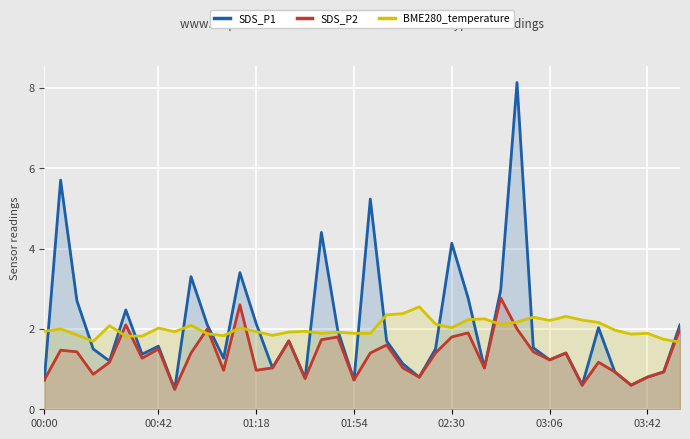

Does the chart display data point markers on the line(s)?

No